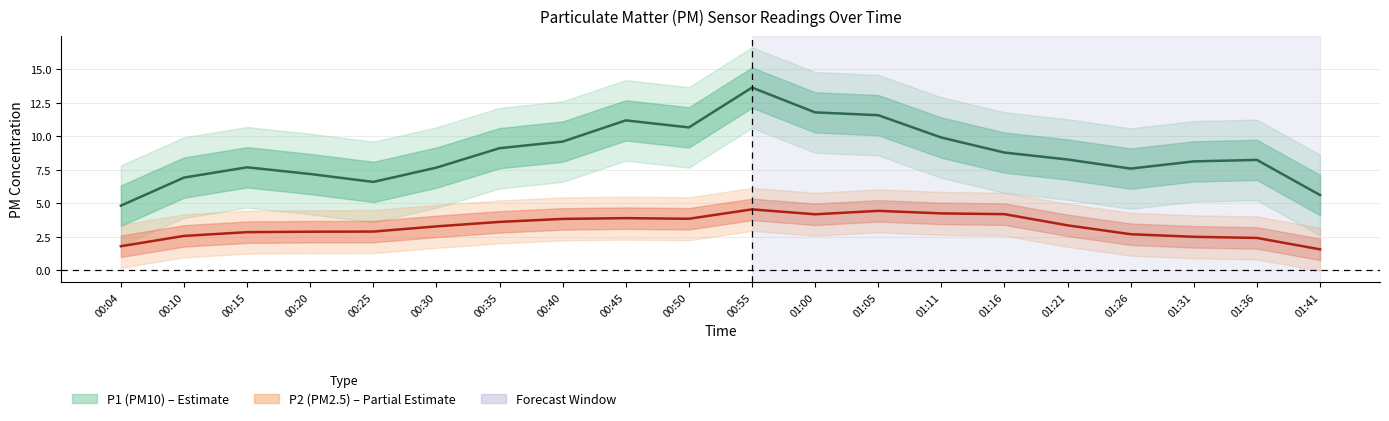

At how many categories does at least one series exceed 3?

20